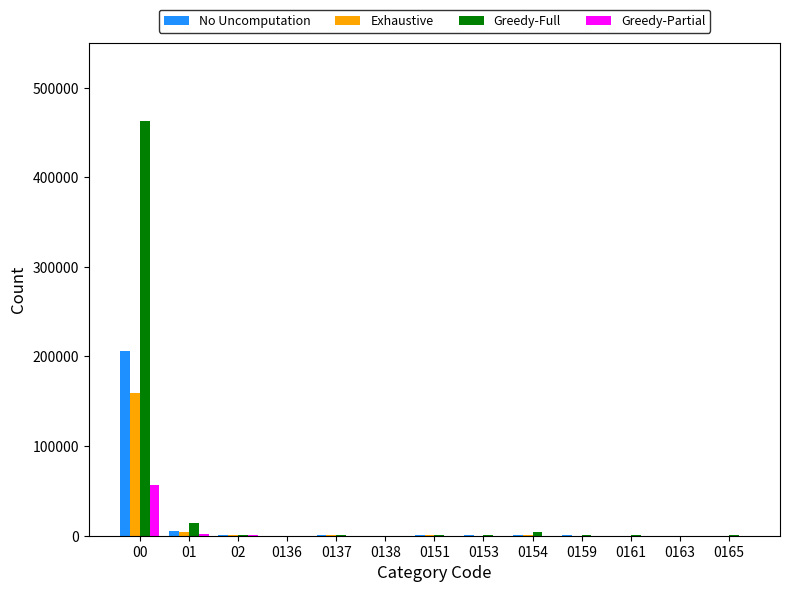

What is the highest value of the Greedy-Full series?

463203